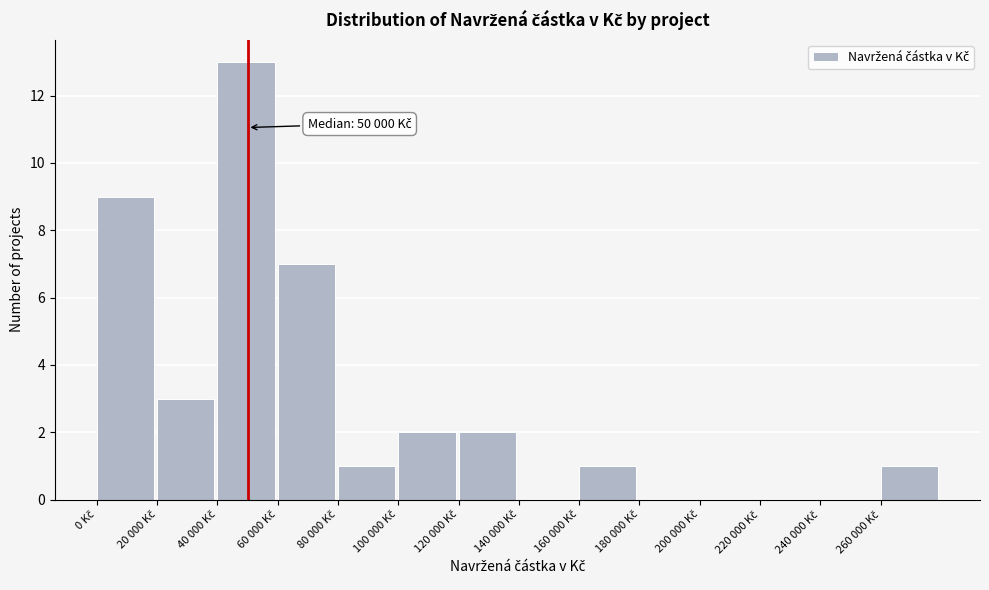

What is the sum of all values?

39